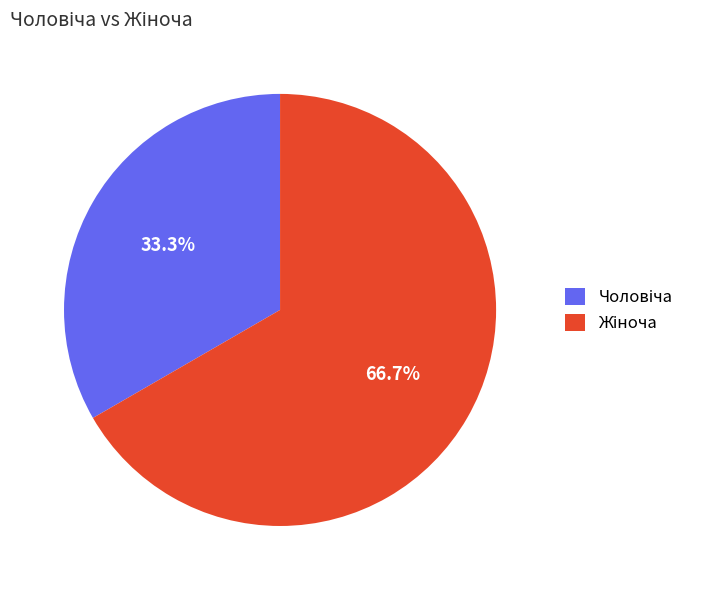

Is there a majority slice in this chart?

Yes